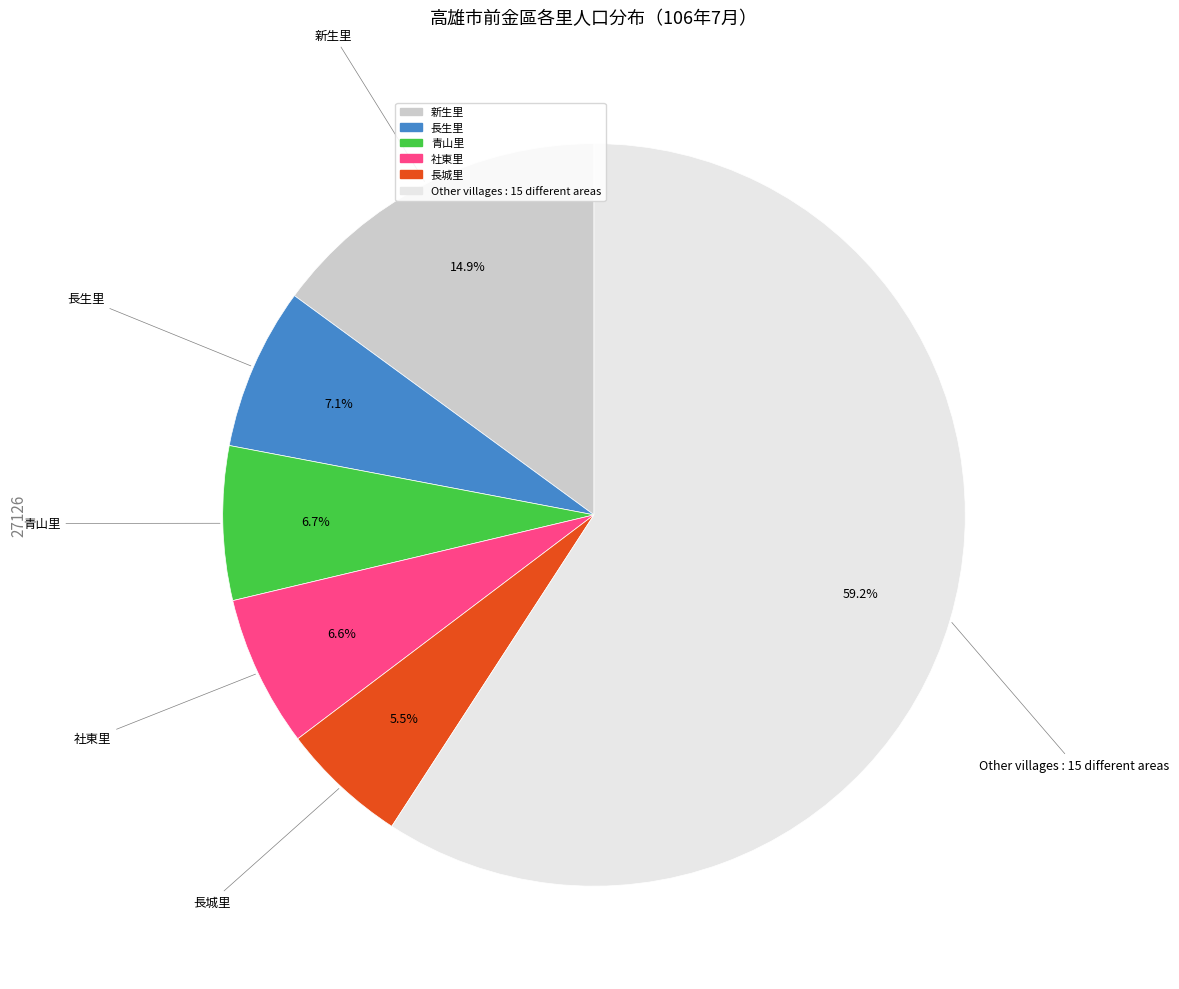

Does 長生里 account for over 50% of the chart?

No